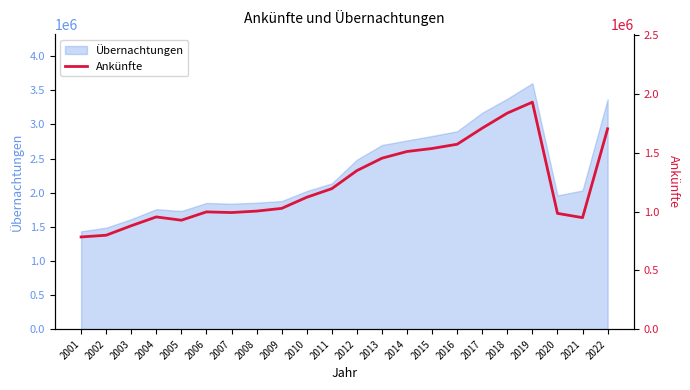

How many values are below 1121257?

11